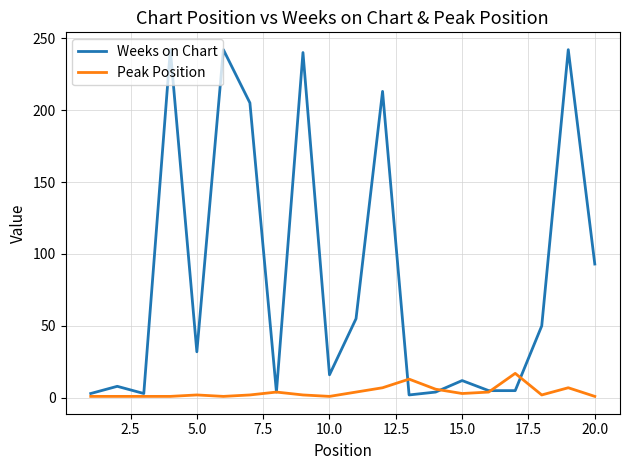

What is the minimum value shown in the chart?

1